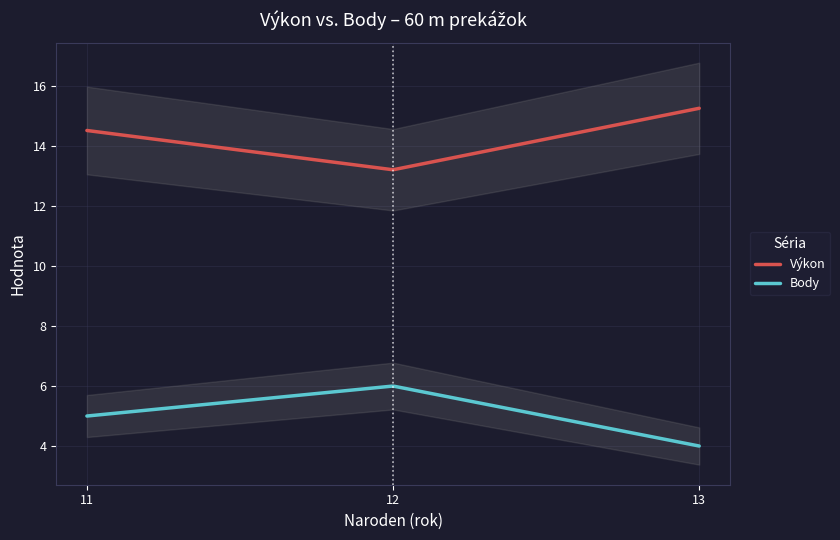

True or false: Body and Výkon intersect in this chart.

False